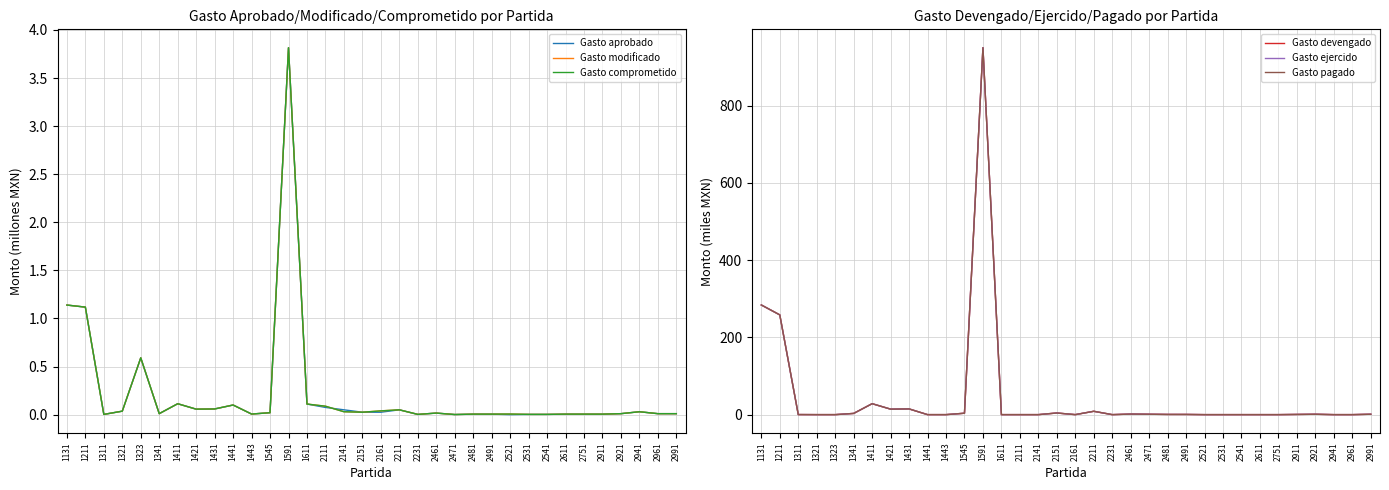

Read the Gasto aprobado value at 2111.

0.1